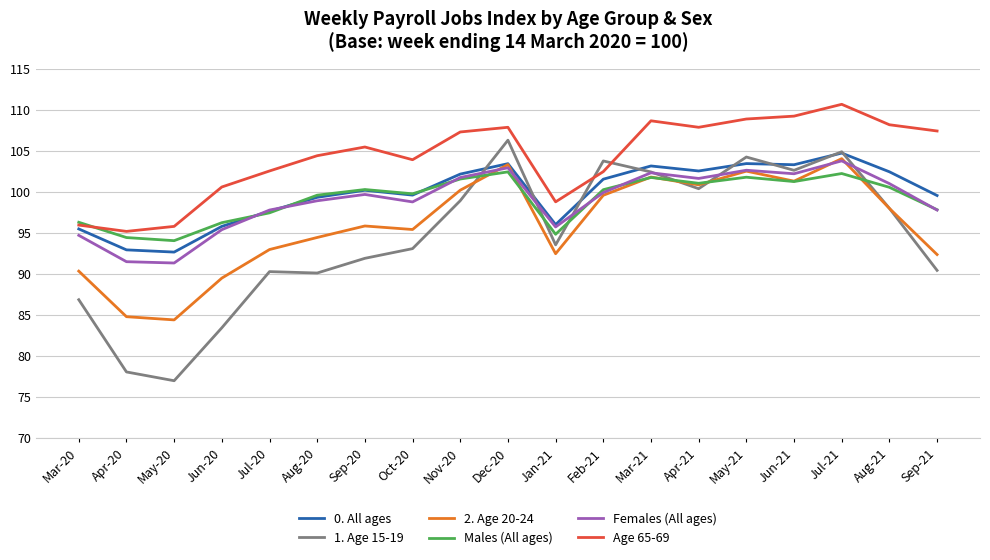

What are all the series names shown in the legend?

0. All ages, 1. Age 15-19, 2. Age 20-24, Males (All ages), Females (All ages), Age 65-69